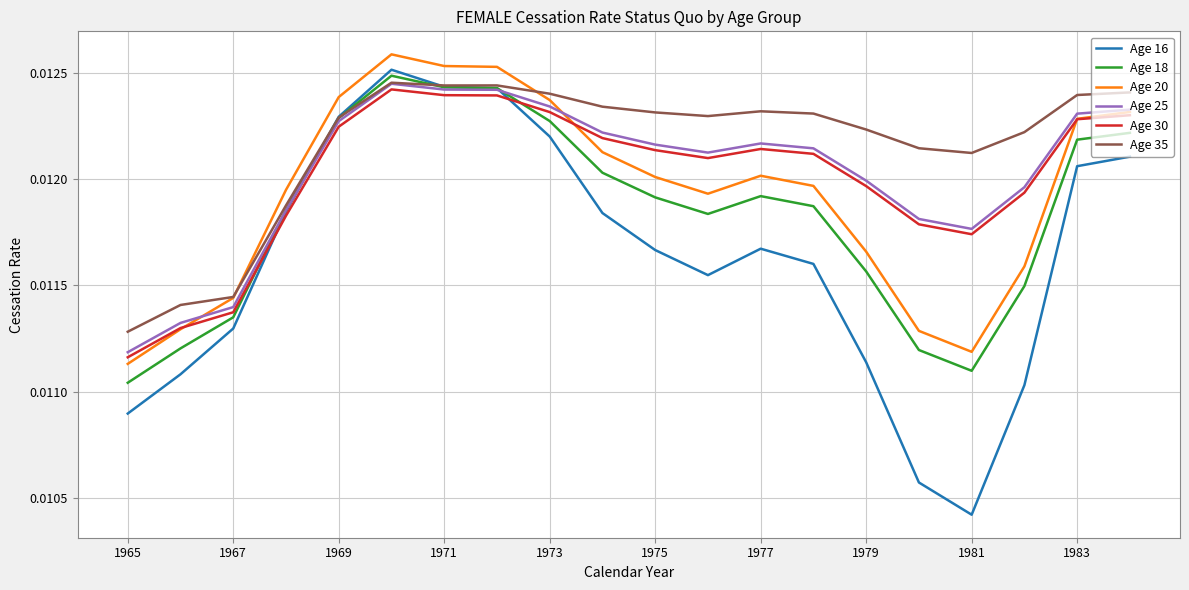

Which series has the largest range (max minus min)?

Age 16